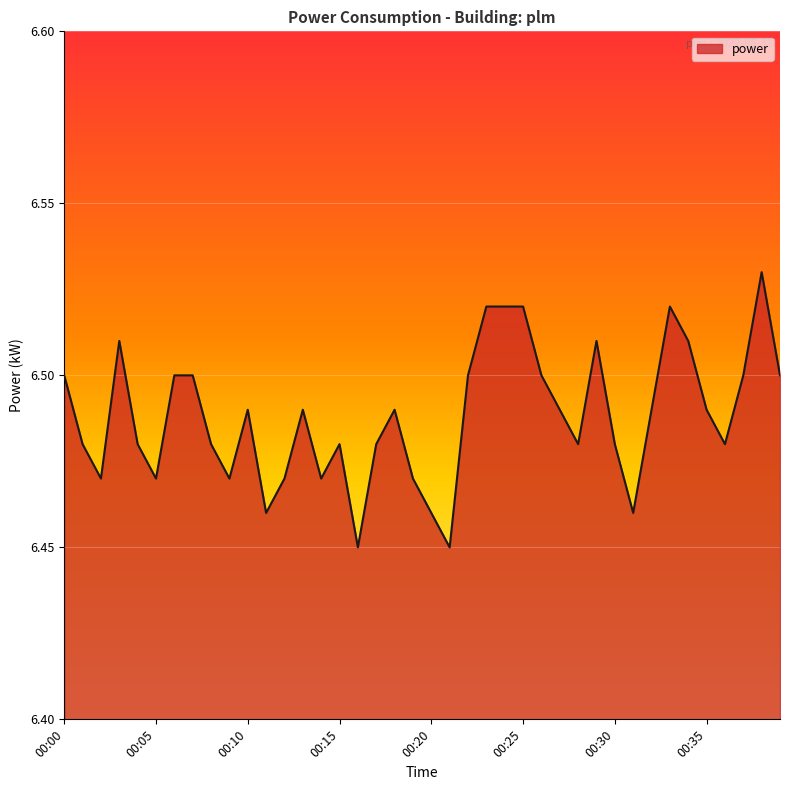

Does the chart display data point markers on the line(s)?

No